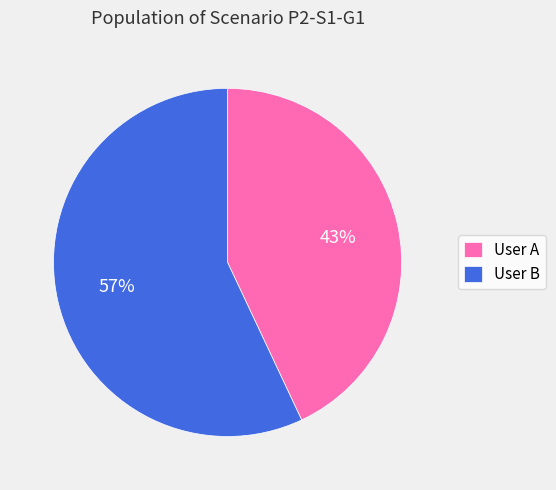

Does User A account for over 50% of the chart?

No